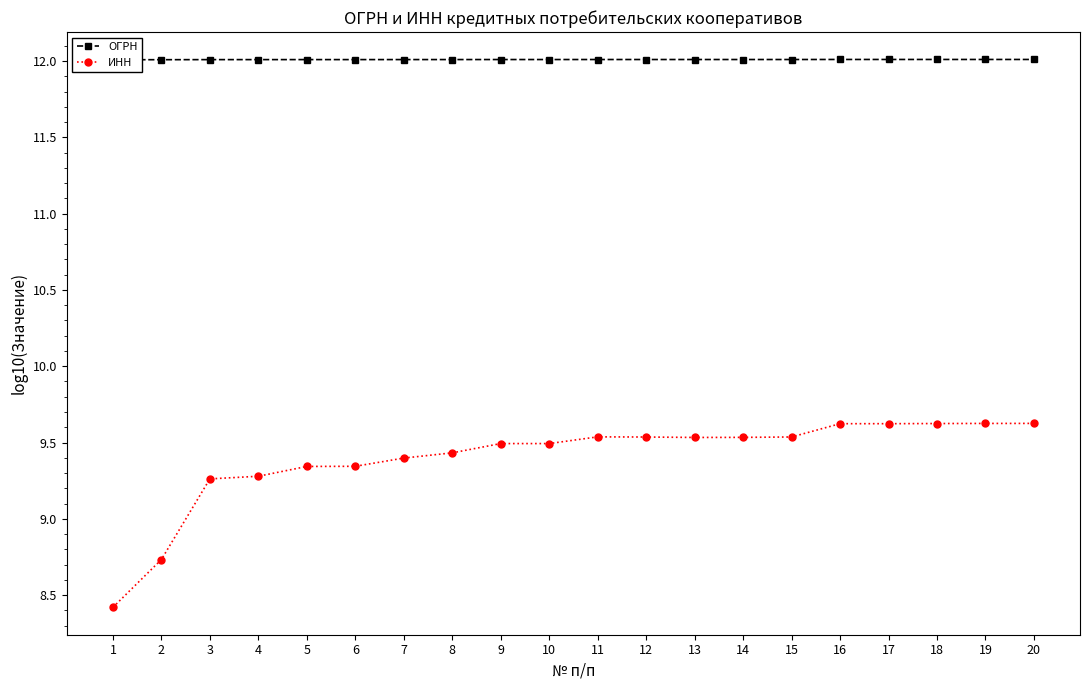

How many lines are shown in the chart?

2